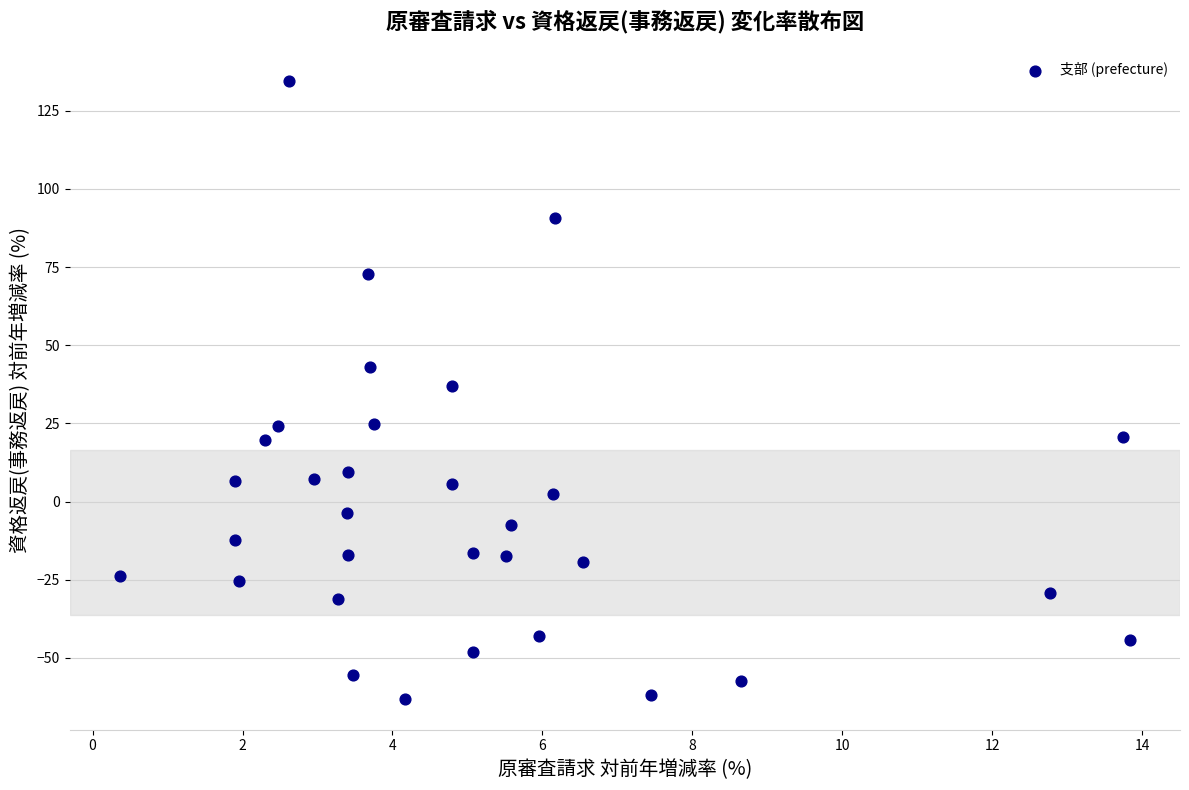

What is the range of X values (max minus min)?

13.5